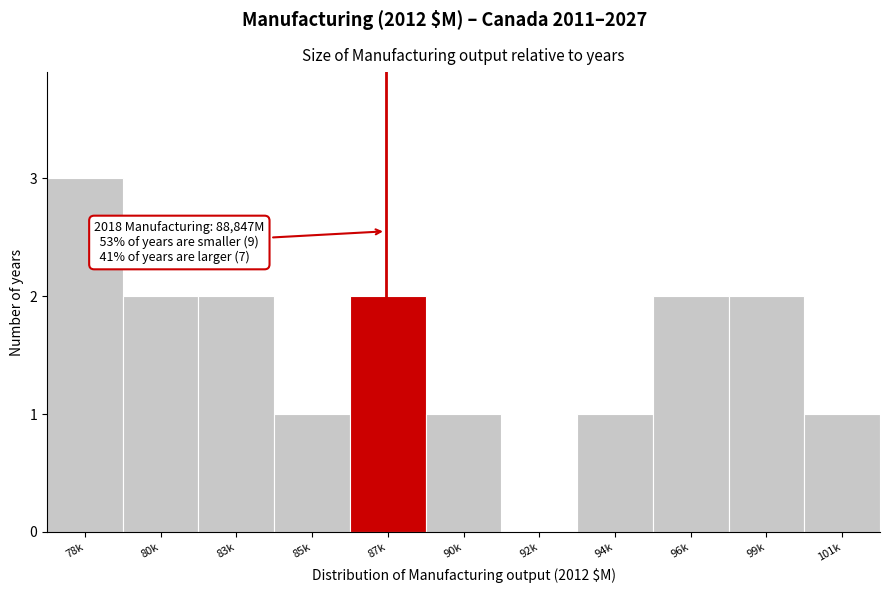

Reading left to right, transcribe all the data shown in this chart.

78k=3	80k=2	83k=2	85k=1	87k=2	90k=1	92k=0	94k=1	96k=2	99k=2	101k=1